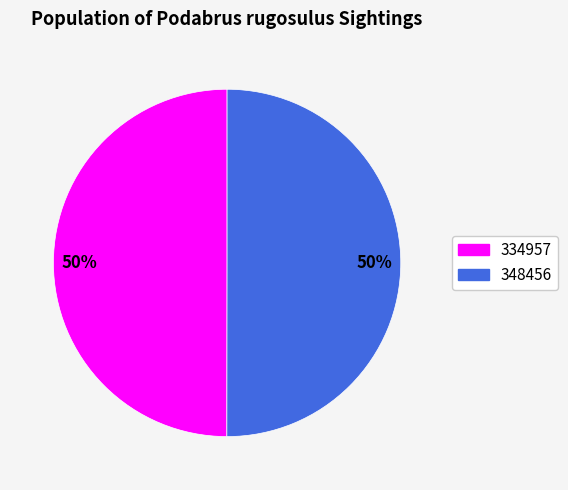

Is the sum of 334957 and 348456 greater than half?

Yes